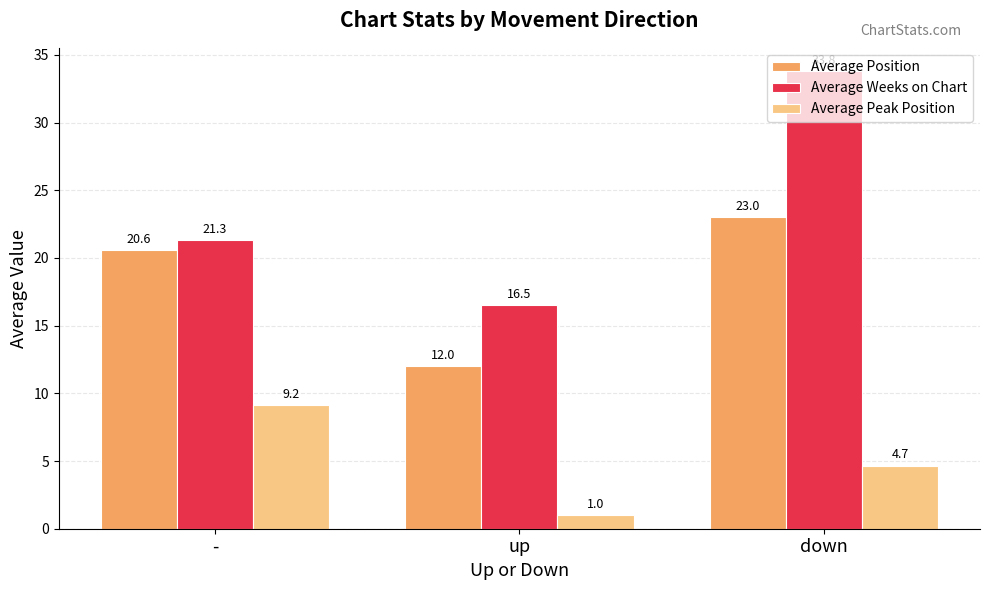

What is the label of the 2nd bar from the left?

up